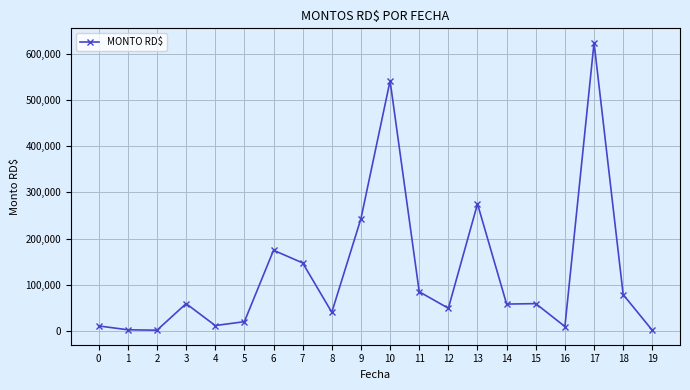

What is the sum of the values at 16 and 15?

70549.2